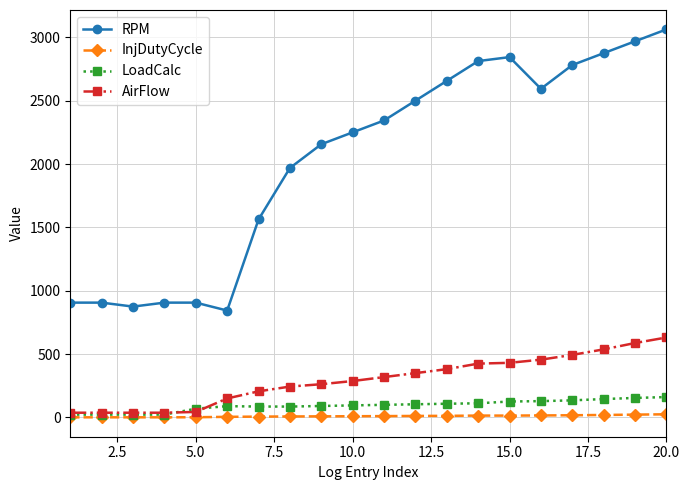

Rank the series by their maximum value, from highest to lowest.

RPM, AirFlow, LoadCalc, InjDutyCycle